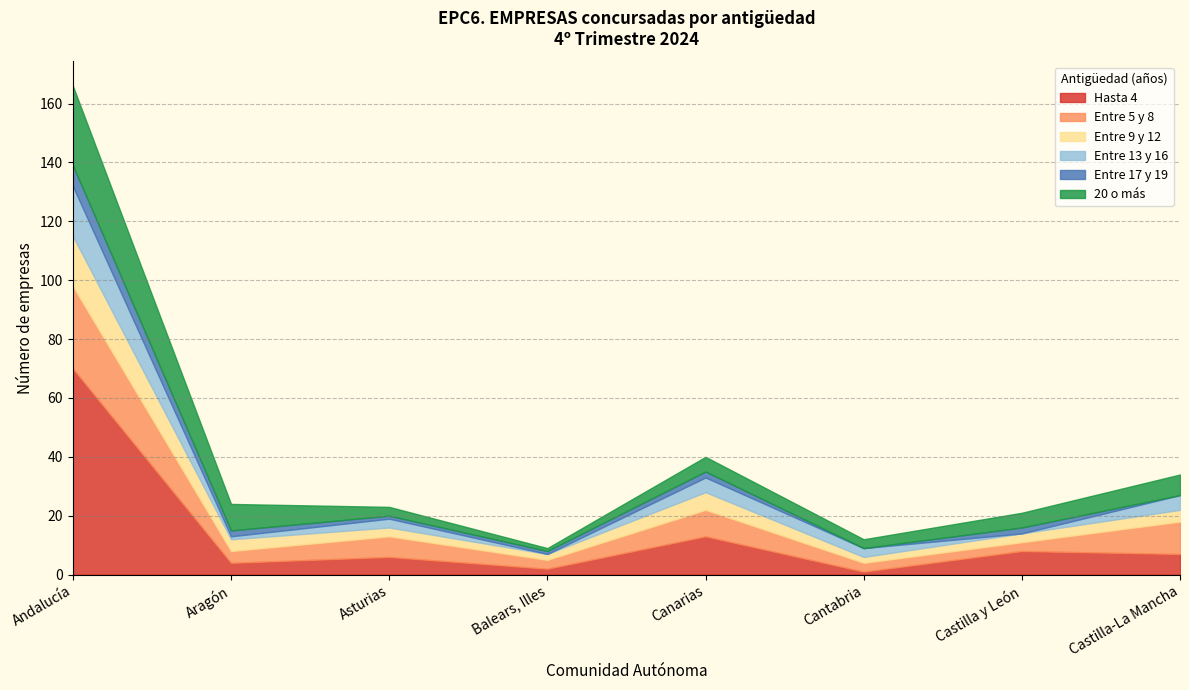

Rank the series by their maximum value, from highest to lowest.

Hasta 4, Entre 5 y 8, 20 o más, Entre 9 y 12, Entre 13 y 16, Entre 17 y 19